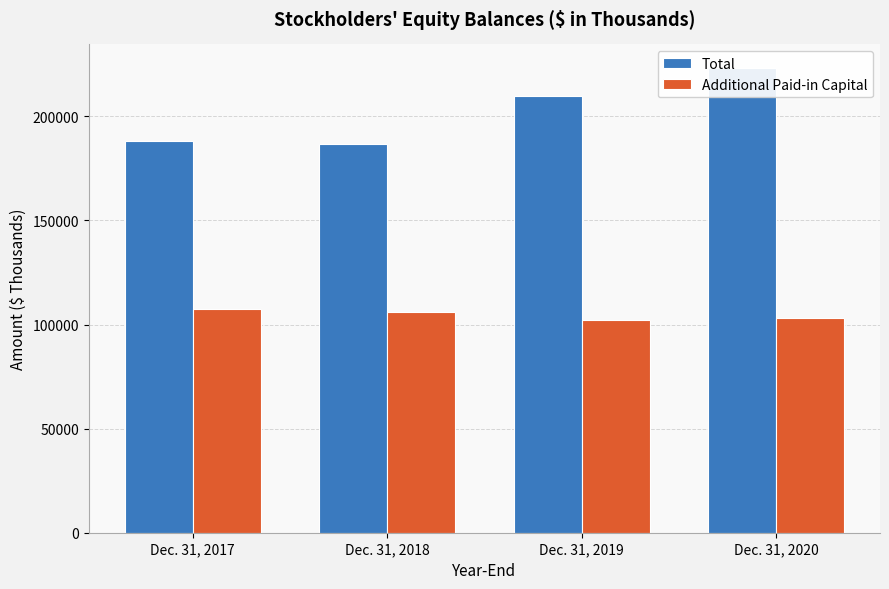

What is the difference between the highest and lowest values at Dec. 31, 2018?

80719